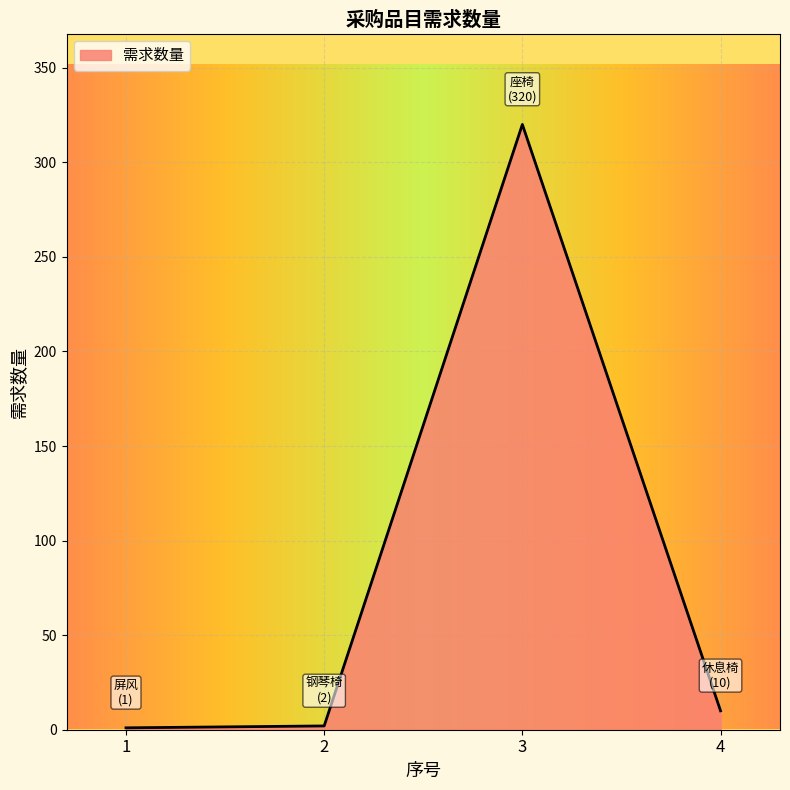

How many lines are shown in the chart?

1